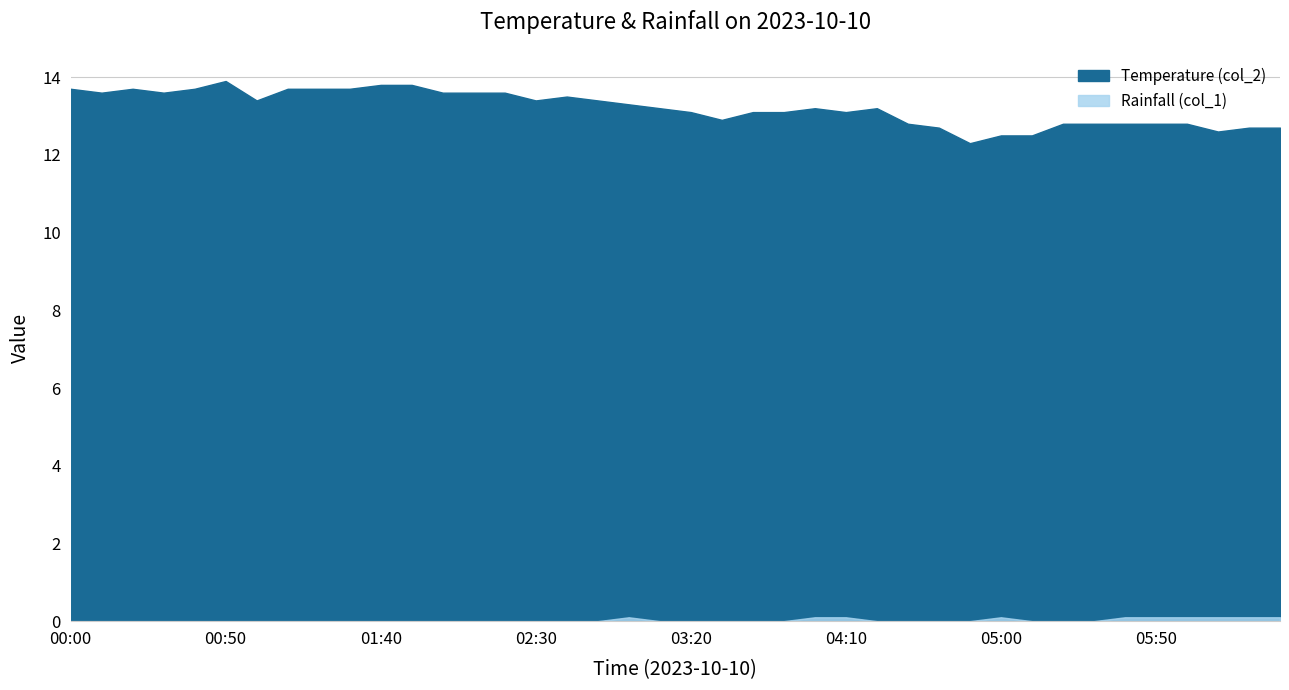

How many data points in Temperature (col_2) are above 13?

26